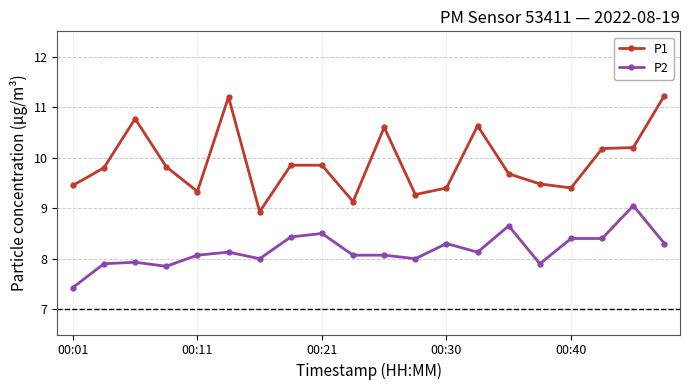

Which series has the widest spread of values?

P1